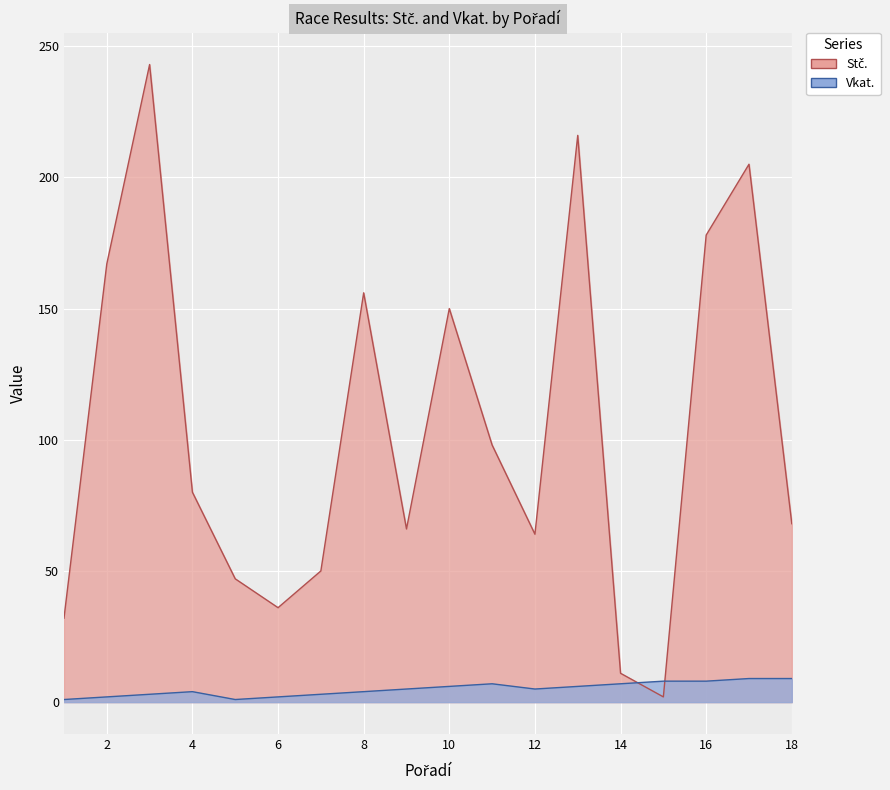

Reading left to right, list all the values displayed in this chart.

Stč.: 32	167	243	80	47	36	50	156	66	150	98	64	216	11	2	178	205	68
Vkat.: 1	2	3	4	1	2	3	4	5	6	7	5	6	7	8	8	9	9